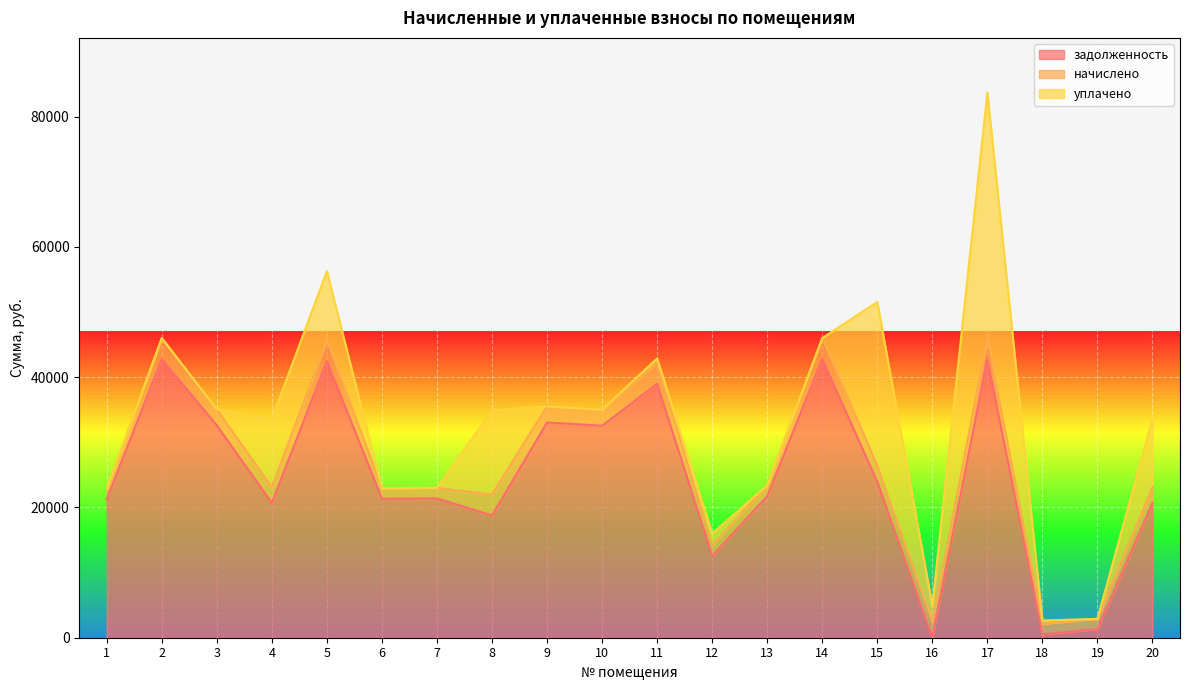

The value of начислено at 9 is 2488.7. True or false?

True